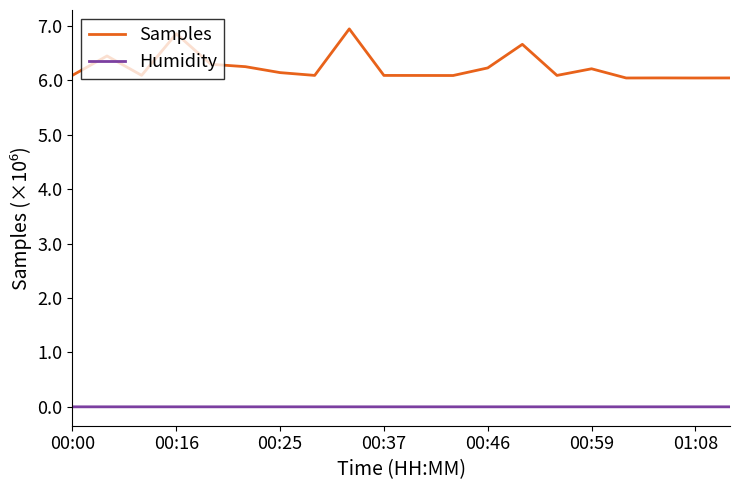

What are all the series names shown in the legend?

Samples, Humidity